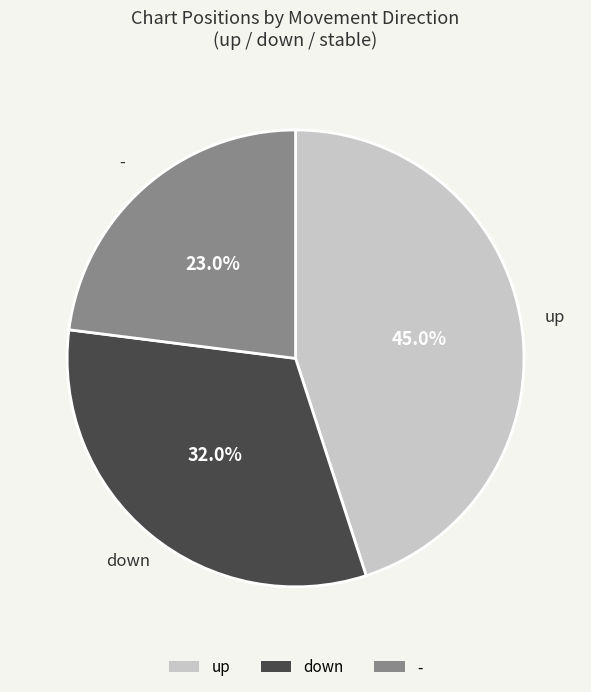

What percentage do down and up together represent?

77.0%